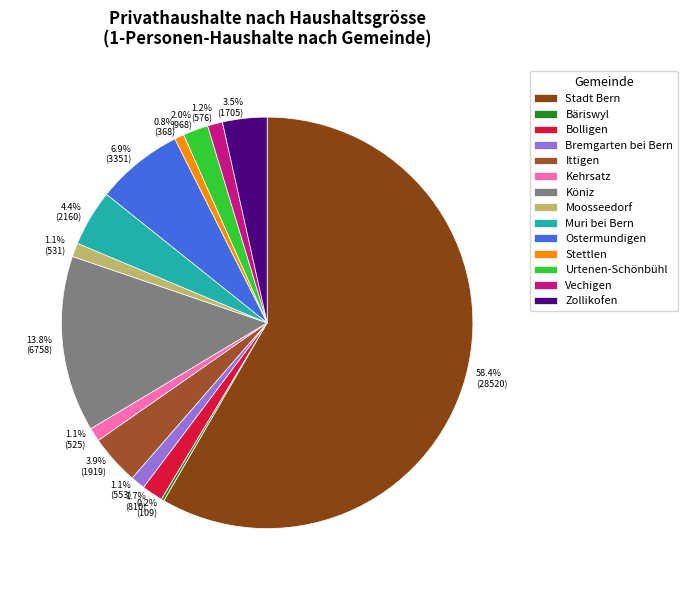

To the nearest percent, what is the average slice percentage?

7%